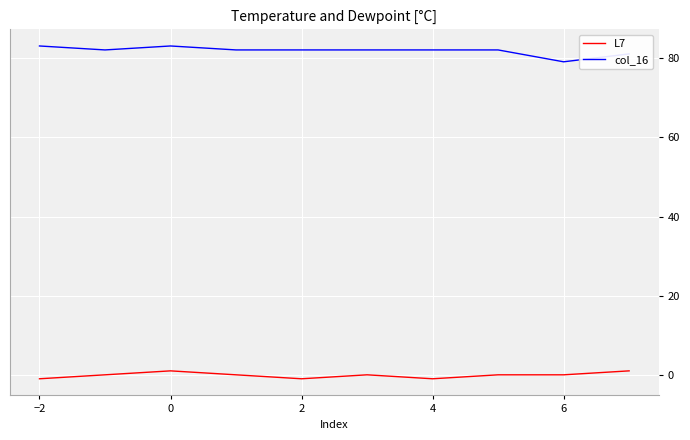

Reading left to right, what are all the values shown in this chart?

L7: -1.0	0.0	1.0	0.0	-1.0	0.0	-1.0	0.0	0.0	1.0
col_16: 83.1	82.1	83.1	82.1	82.1	82.1	82.1	82.1	79.1	81.1